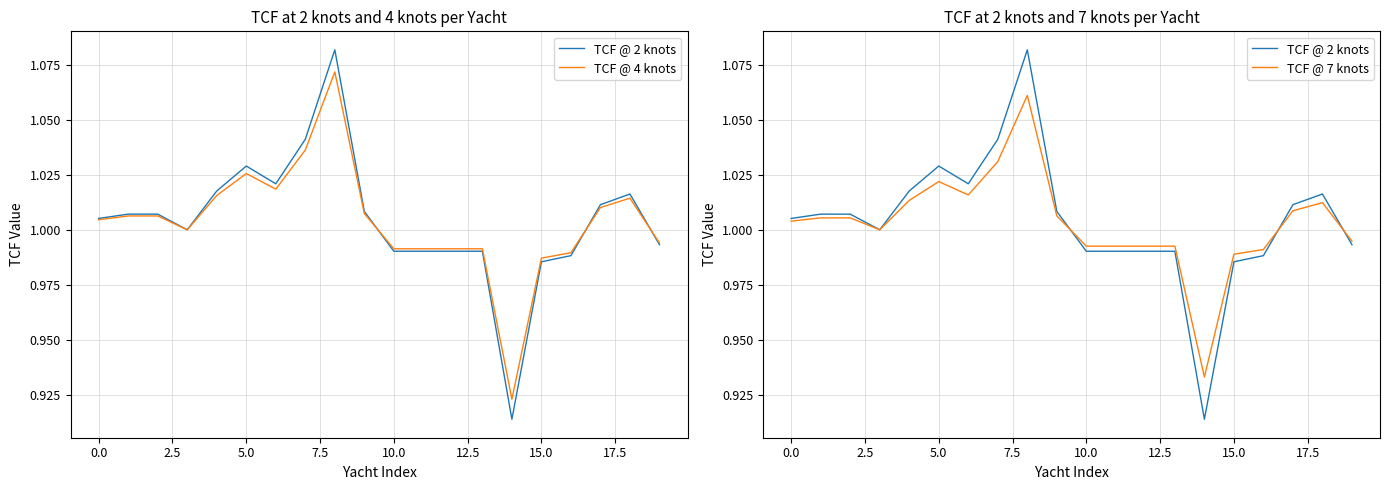

Is this an area chart (filled region under the line)?

No